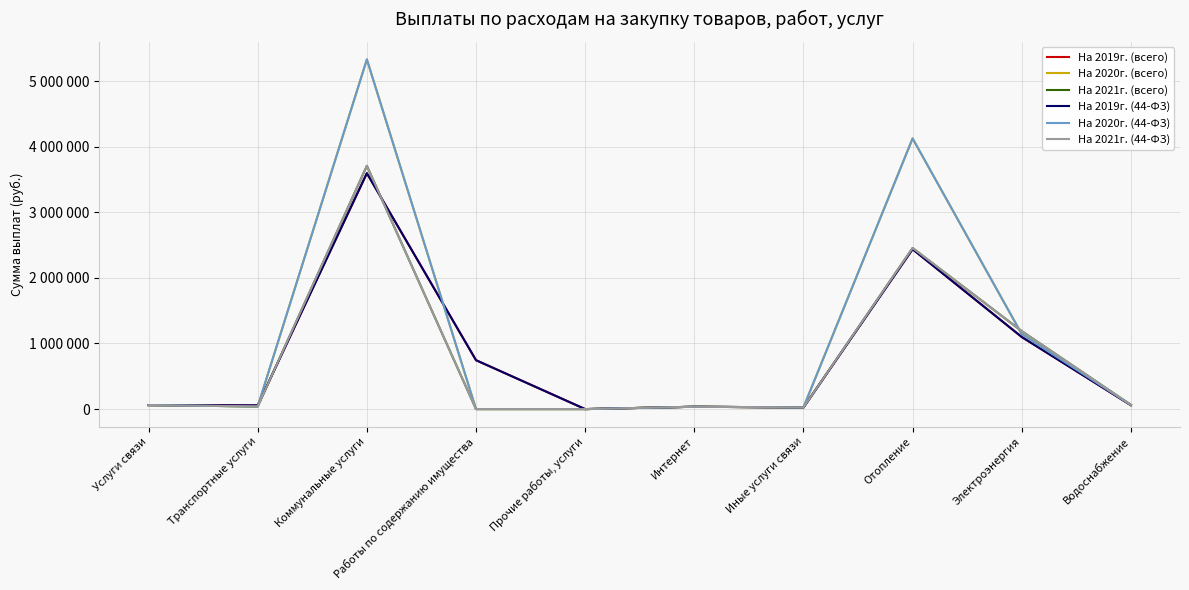

What is the maximum value shown in the chart?

5329700